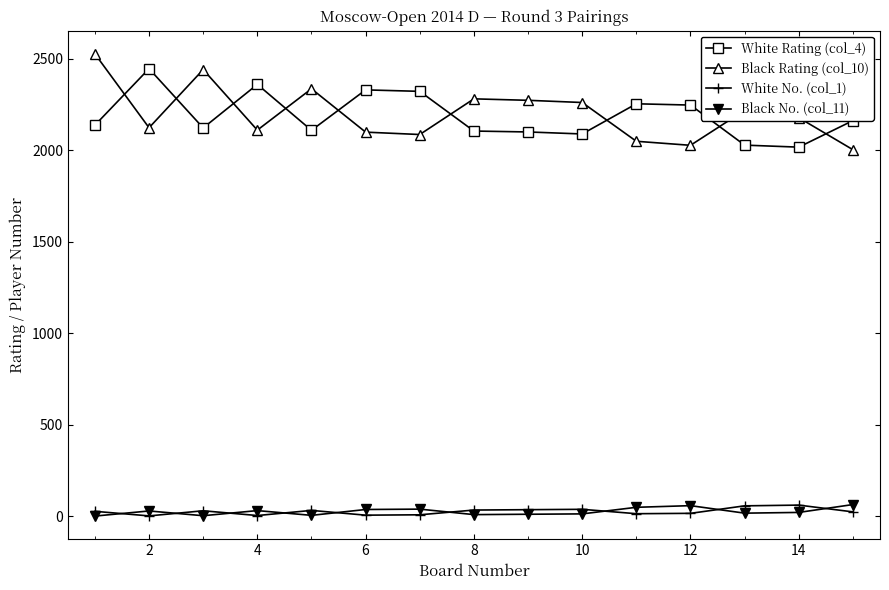

True or false: Black Rating (col_10) and White Rating (col_4) cross at least once.

True